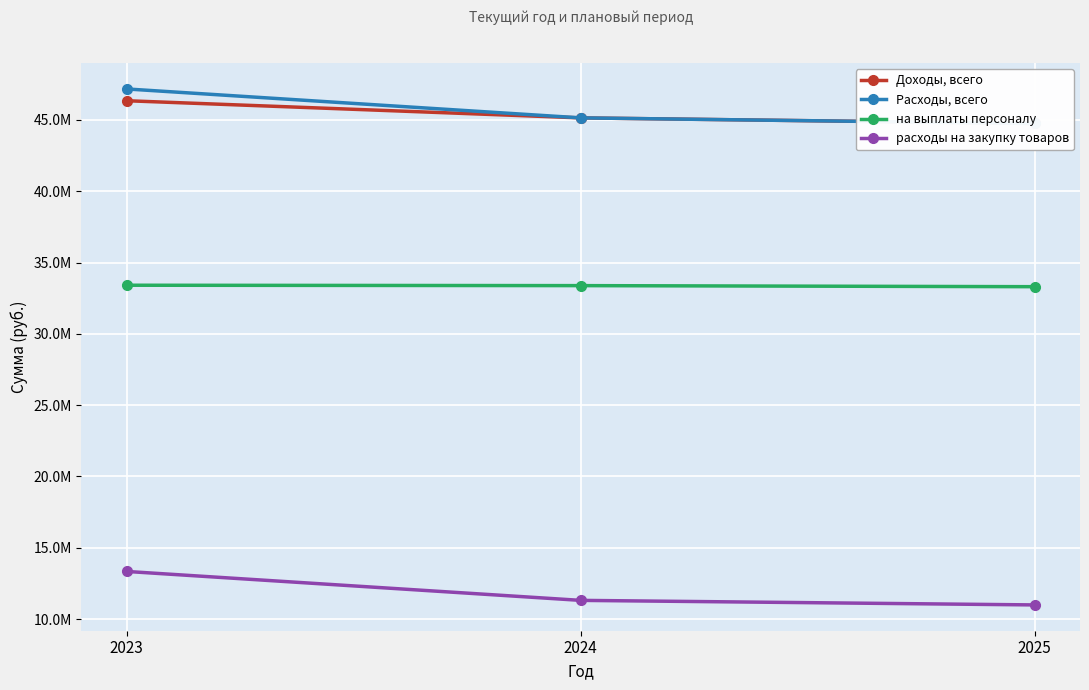

At which label is Доходы, всего closest to 45549899?

2024